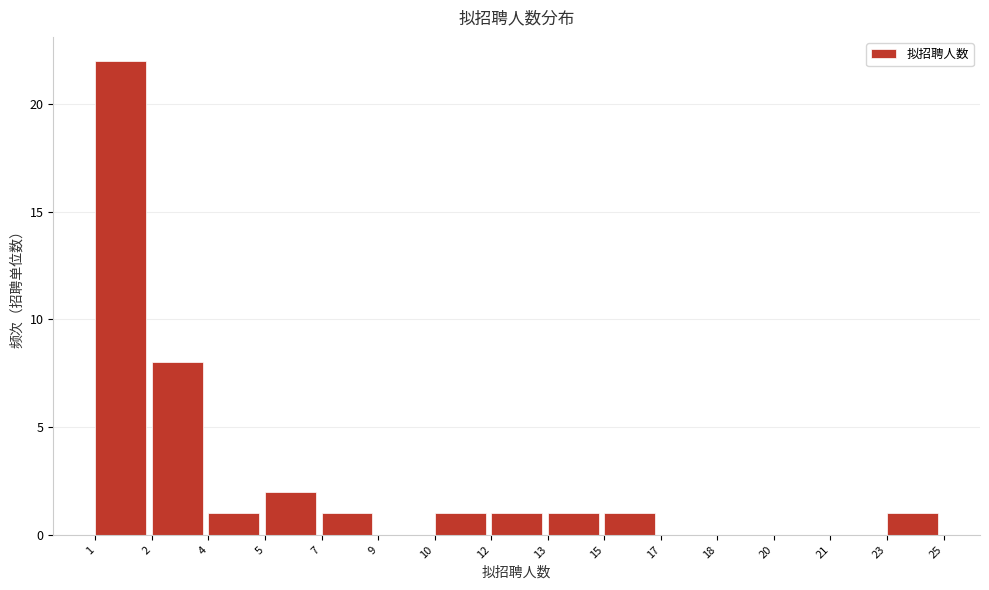

Reading left to right, extract all data points from this chart.

1=22	2=8	4=1	5=2	7=1	9=0	10=1	12=1	13=1	15=1	17=0	18=0	20=0	21=0	23=1